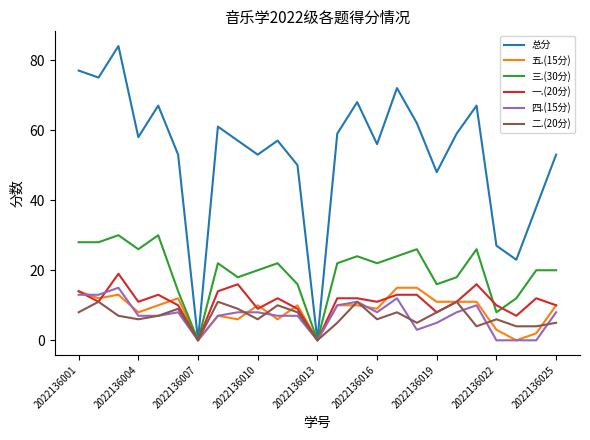

What is the maximum value shown in the chart?

84